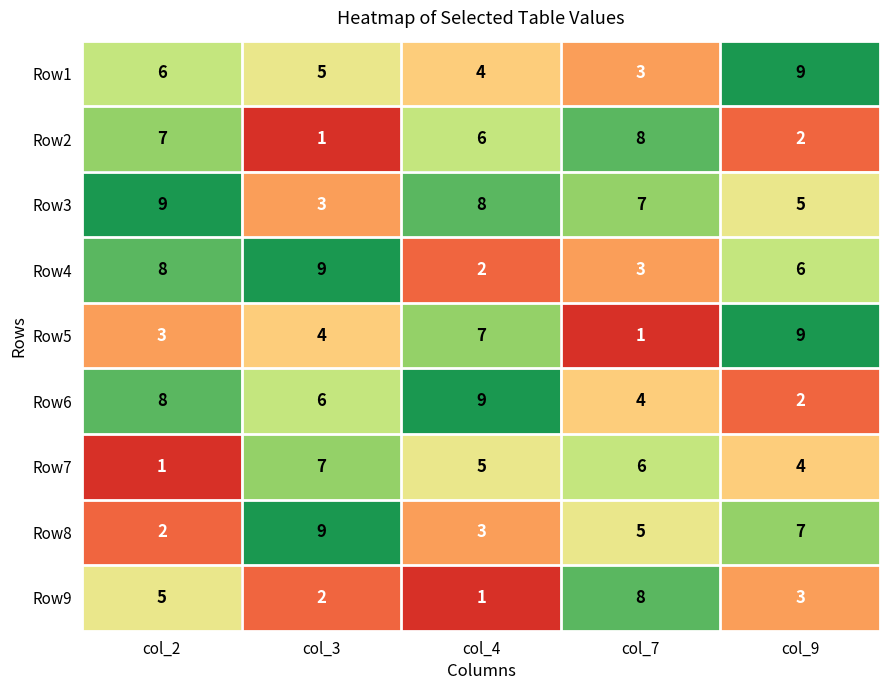

How many series are shown in this chart?

9